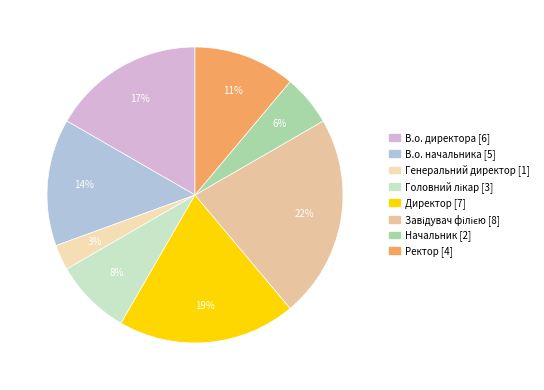

What percentage is NOT represented by Завідувач філією?

77.8%